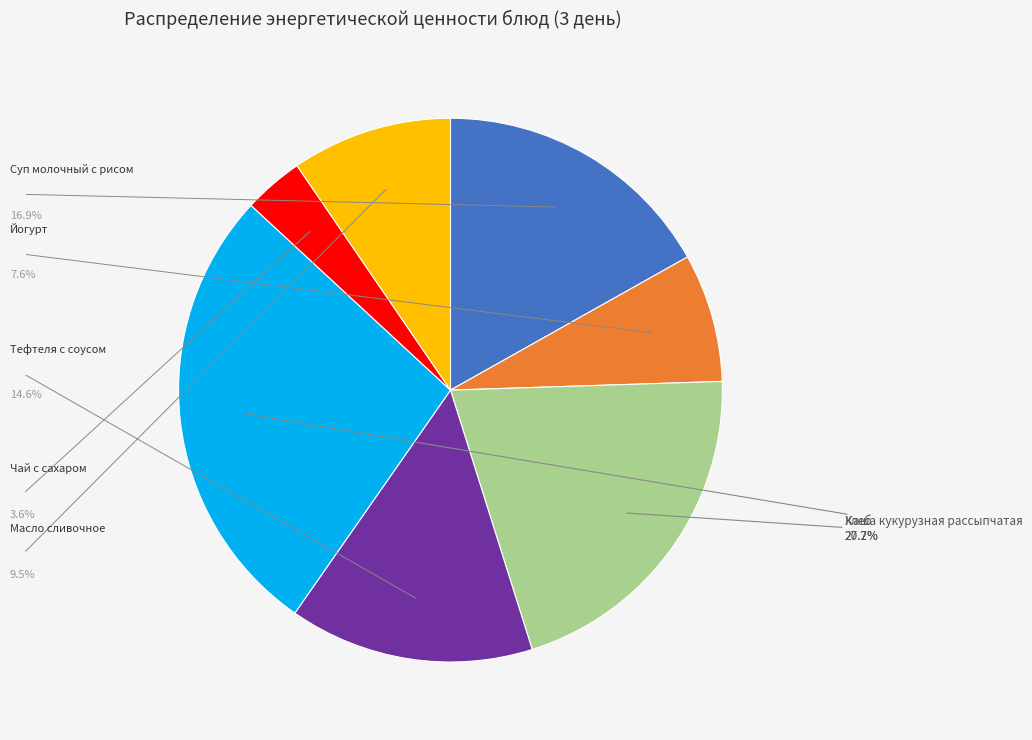

Approximately how many times larger is the value at Тефтеля с соусом compared to Суп молочный с рисом?

0.9